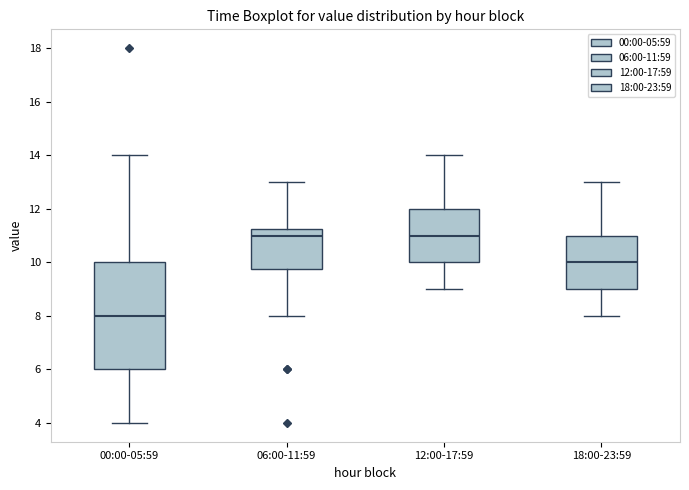

Reading left to right, read every box against the y-axis: the position of its median line, the range the box covers, and the ends of its whiskers. The values are not printed on the chart, so give them approximately, as read against the axis.

00:00-05:59: median 8.0, box 6.0 to 10.0, whiskers 4.0 to 14.0
06:00-11:59: median 11.0, box 9.8 to 11.2, whiskers 8.0 to 13.0
12:00-17:59: median 11.0, box 10.0 to 12.0, whiskers 9.0 to 14.0
18:00-23:59: median 10.0, box 9.0 to 11.0, whiskers 8.0 to 13.0